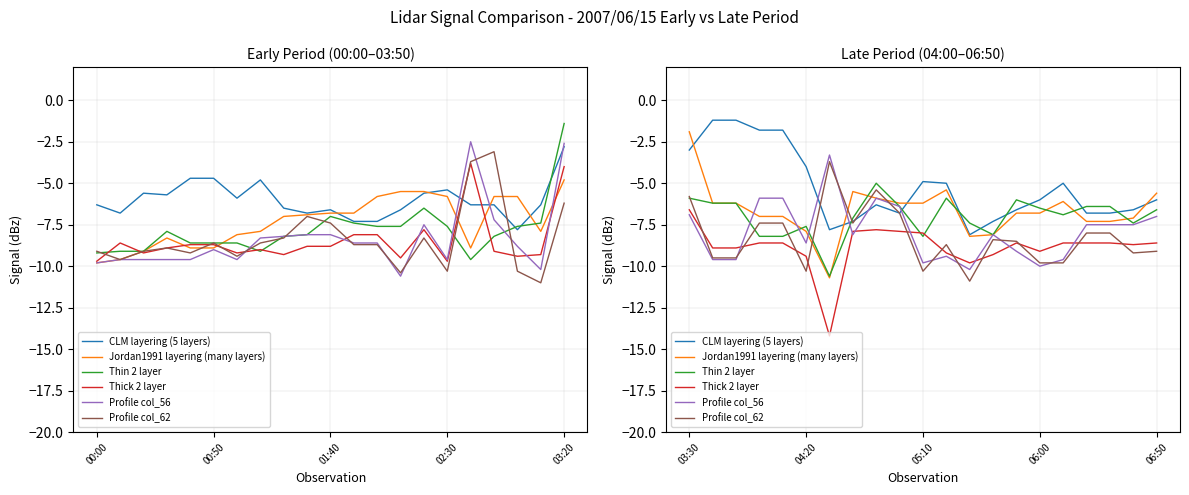

True or false: Thick 2 layer has more than 1 interior local peaks.

True